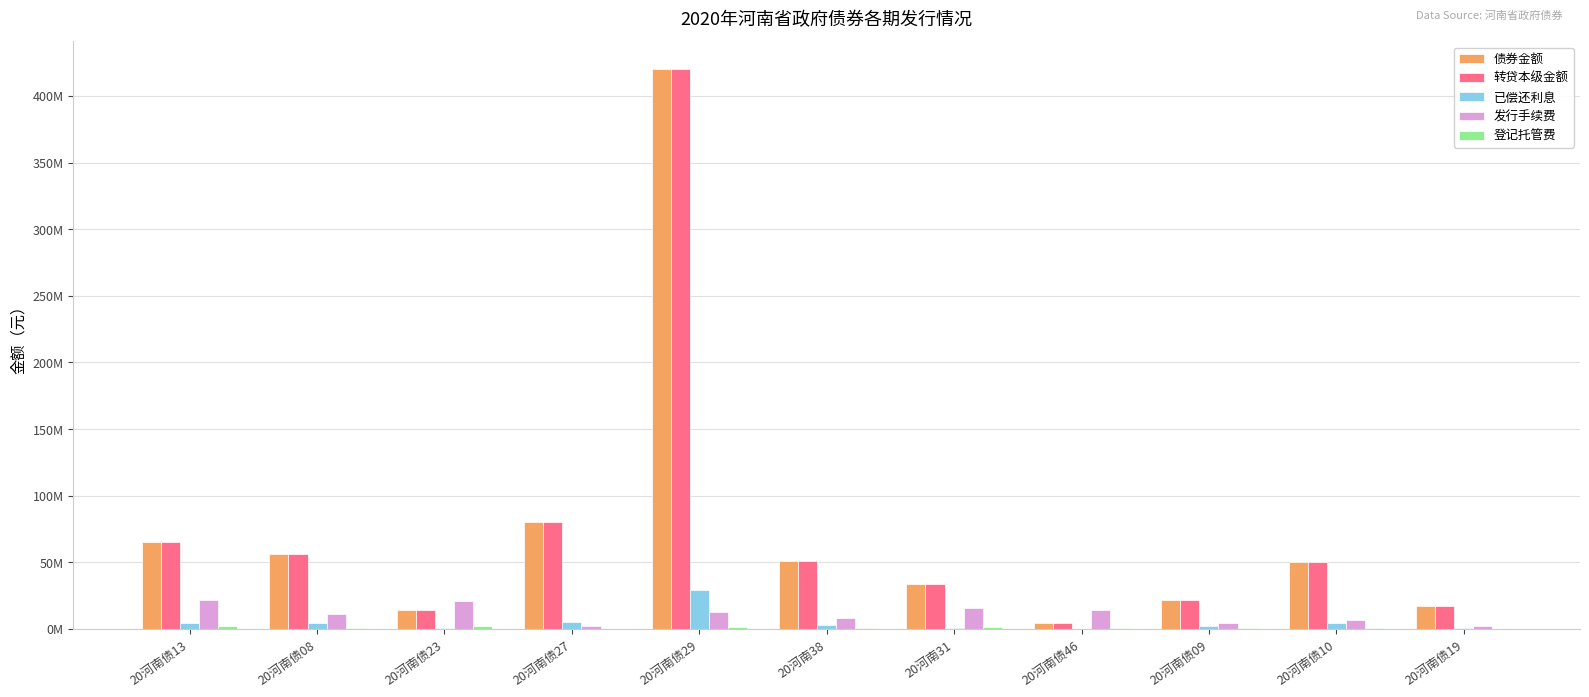

Are the bars horizontal?

No